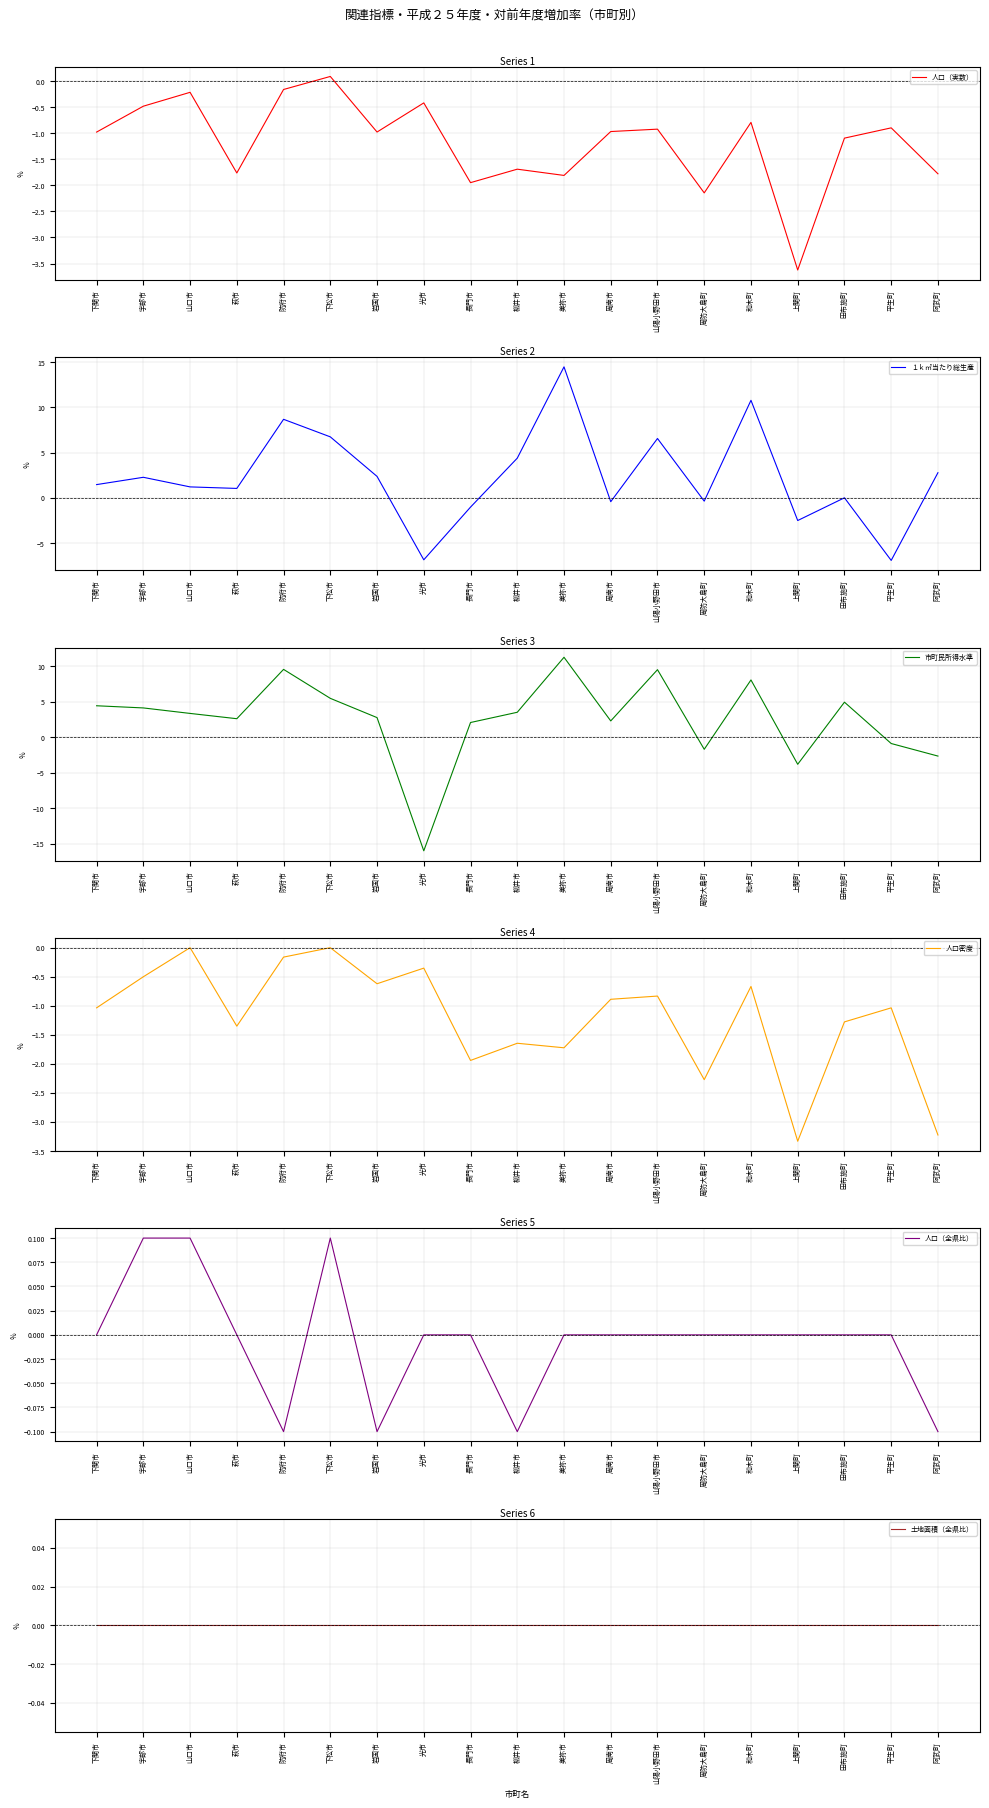

True or false: 人口（実数） has a value of -1.9 at 長門市.

True